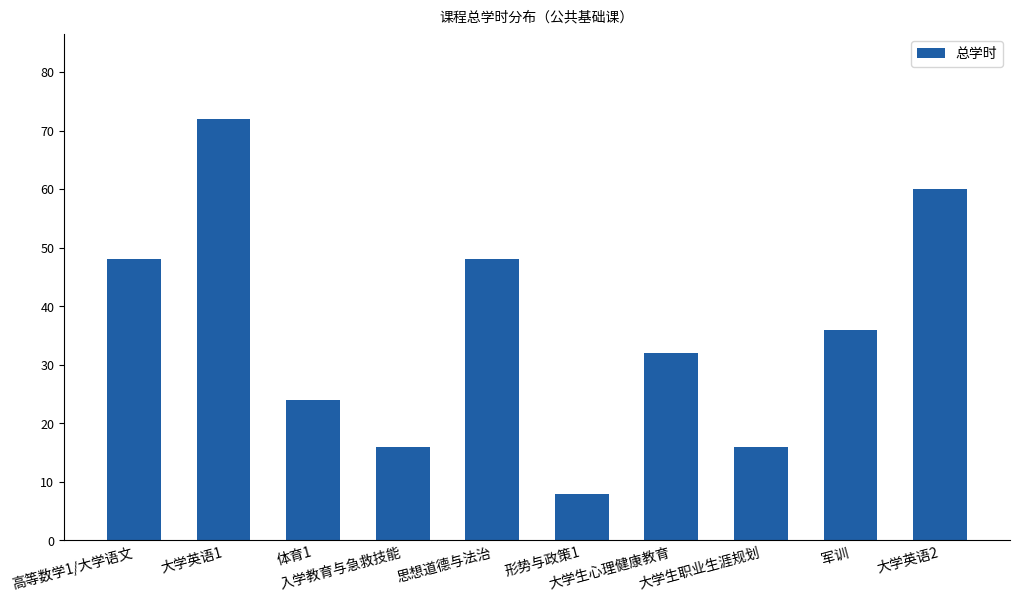

Where does the data first go above 36?

高等数学1/大学语文